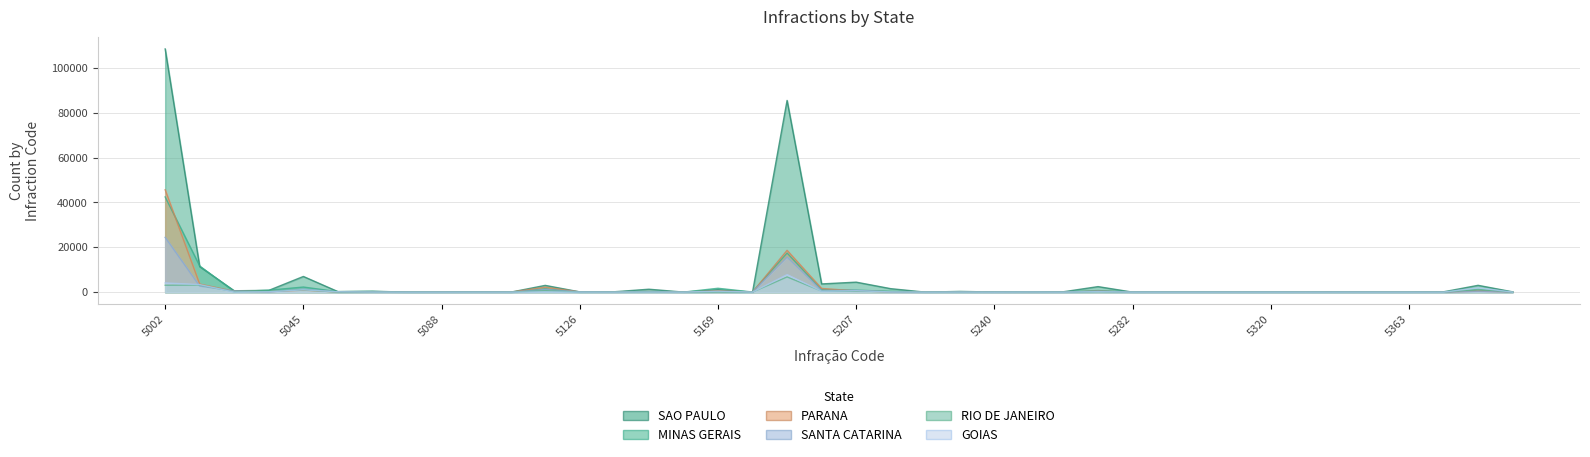

Count the number of categories in the chart.

40